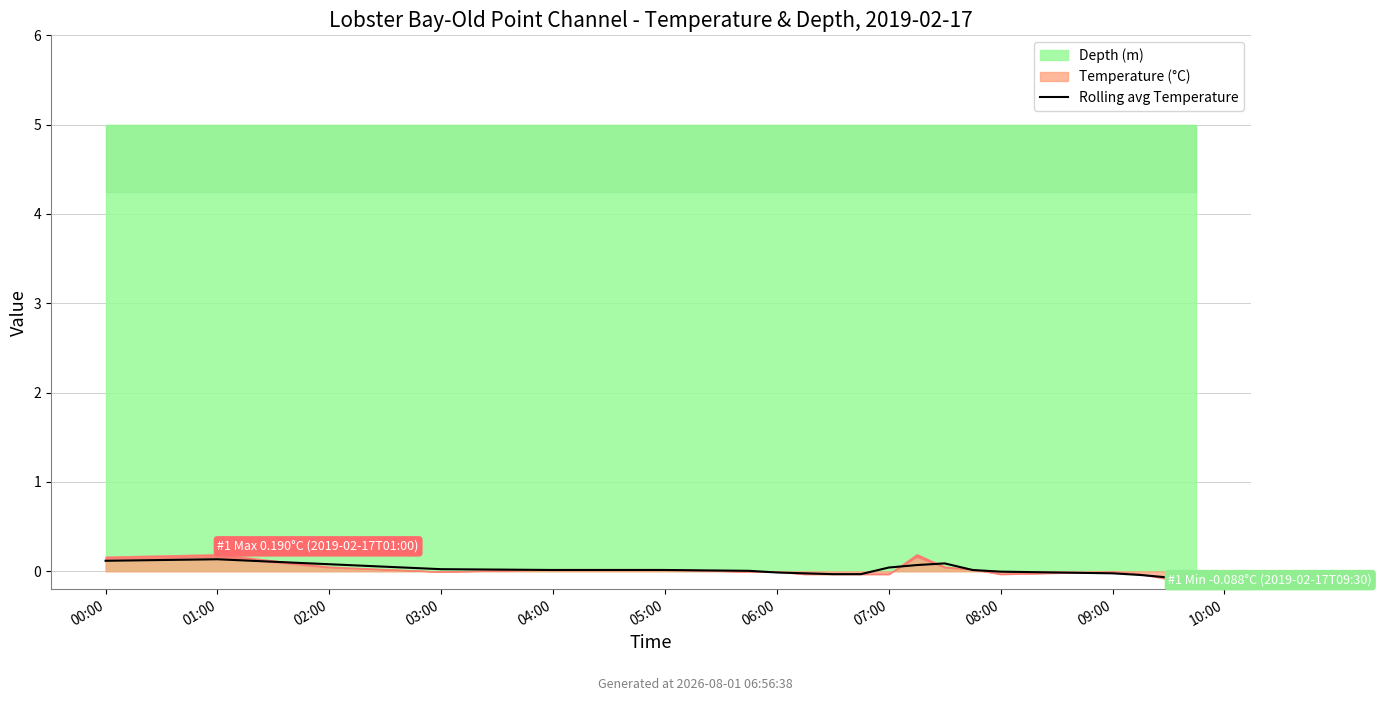

Which category has the highest value across all series?

01:00